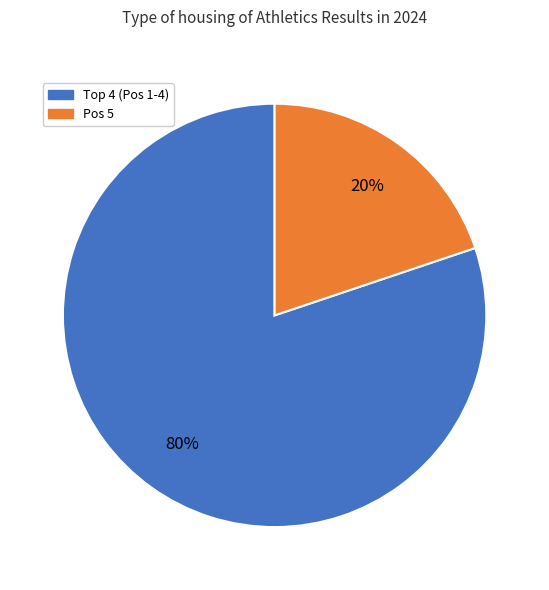

Rank the categories by value from lowest to highest.

Pos 5, Top 4 (Pos 1-4)